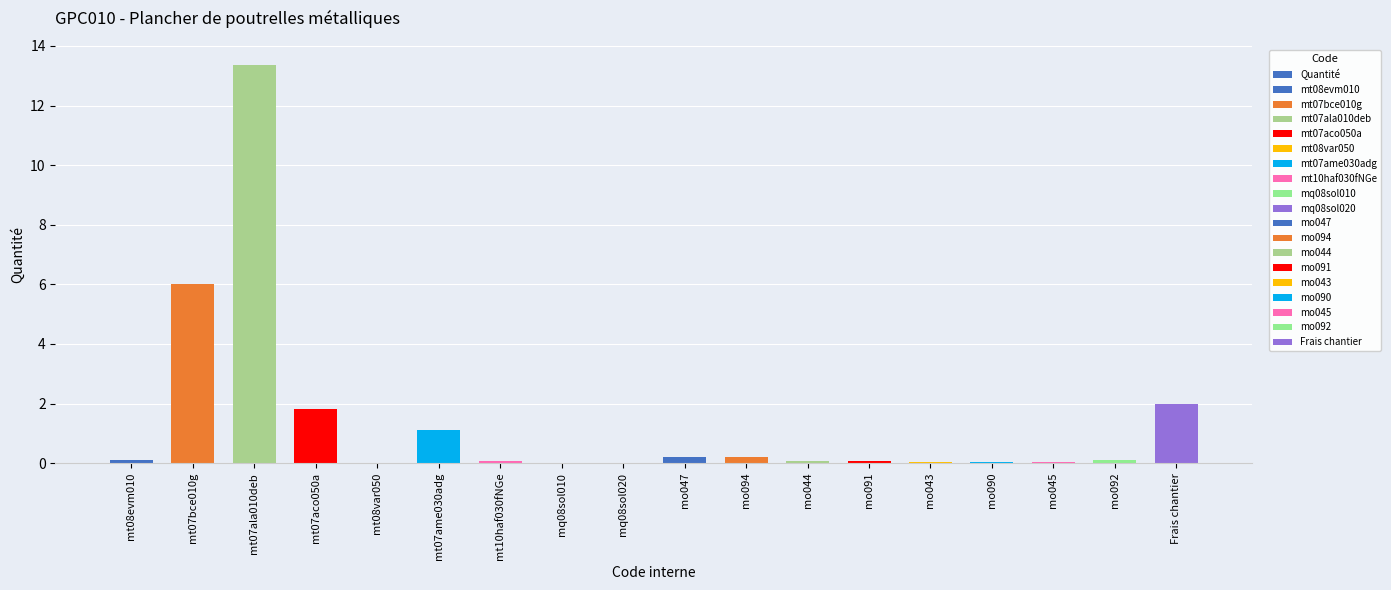

What is the value of the 17th bar from the left?

0.1